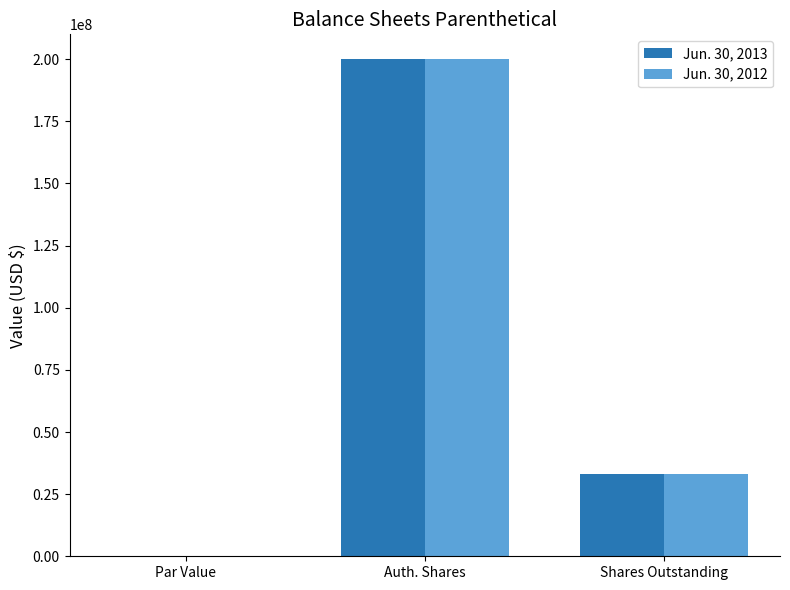

What is the average value of the Jun. 30, 2012 series?

77667000.0